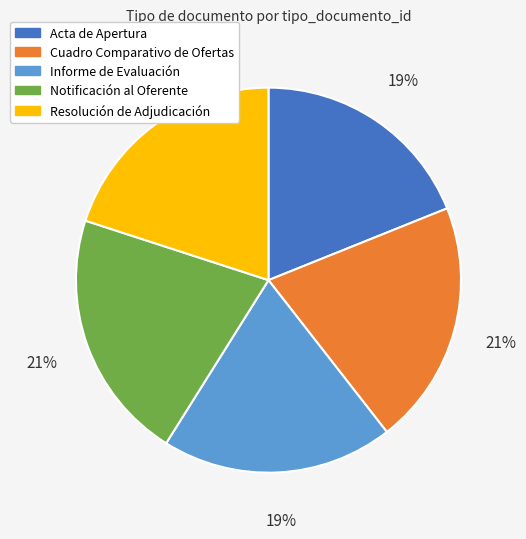

To the nearest percent, what percentage of the pie is Notificación al Oferente?

21%